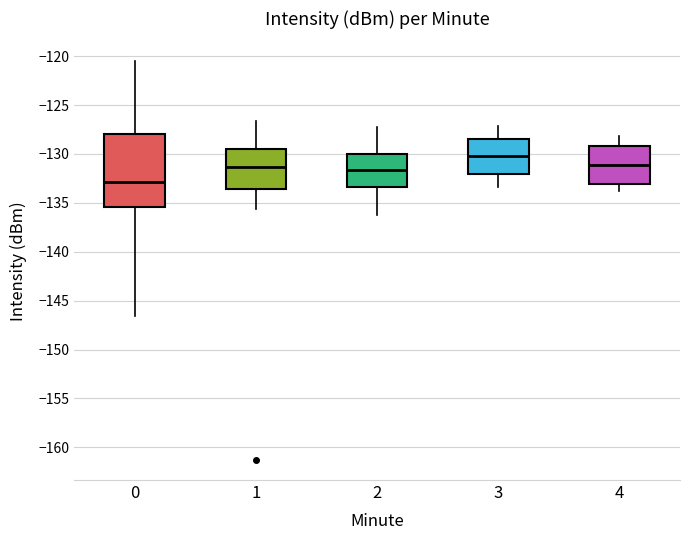

Where does the upper whisker of the box at x = 2 end on the y-axis? The values are not printed on the chart, so give them approximately, as read against the axis.

-127.0